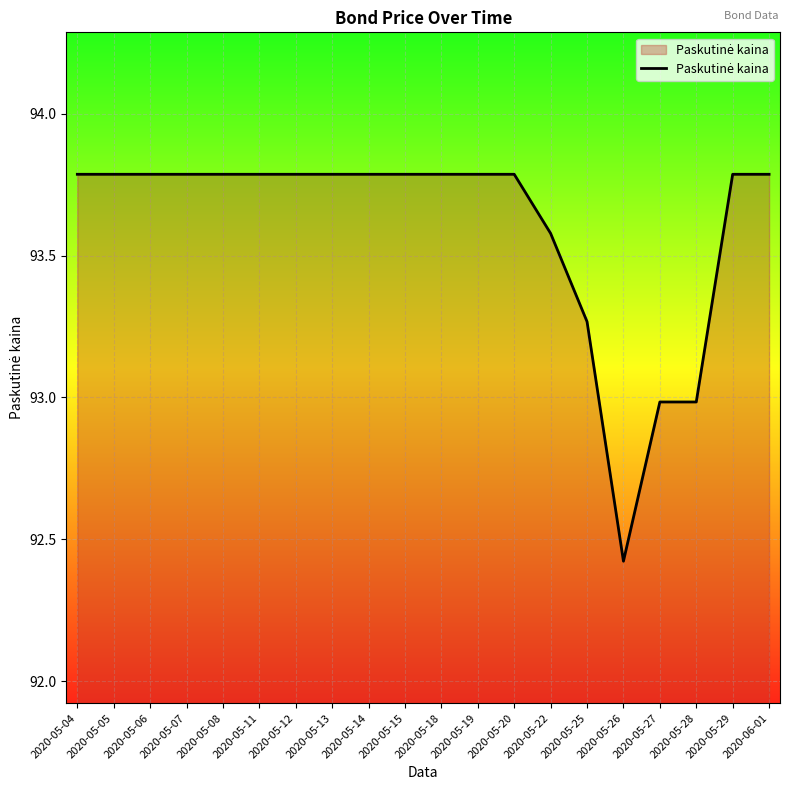

Where does the data first go above 93?

2020-05-04